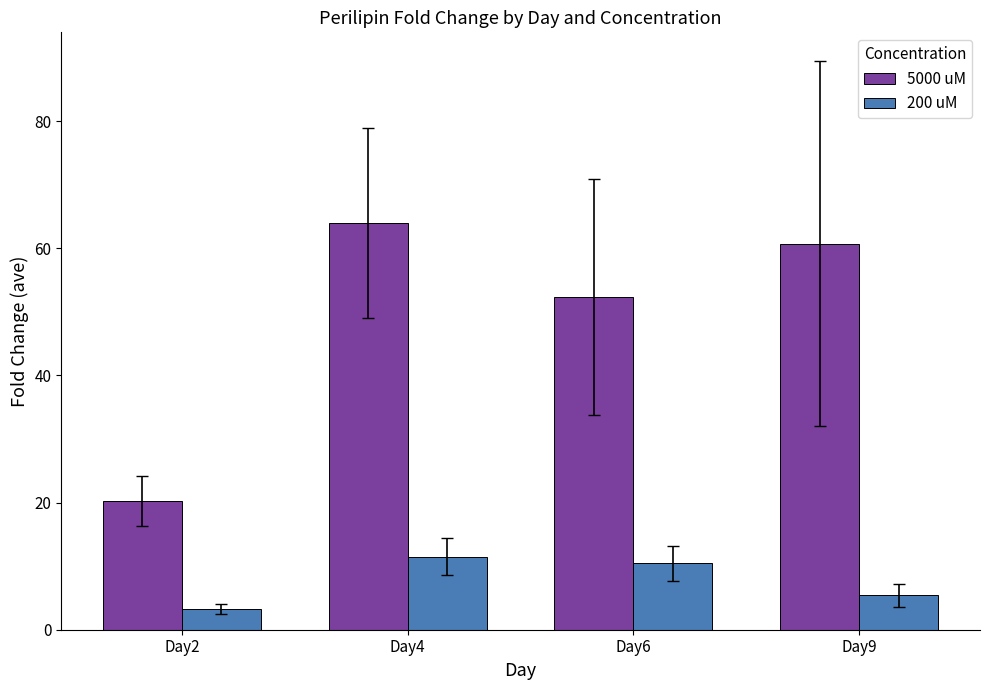

Which series has the largest total across all categories?

5000 uM